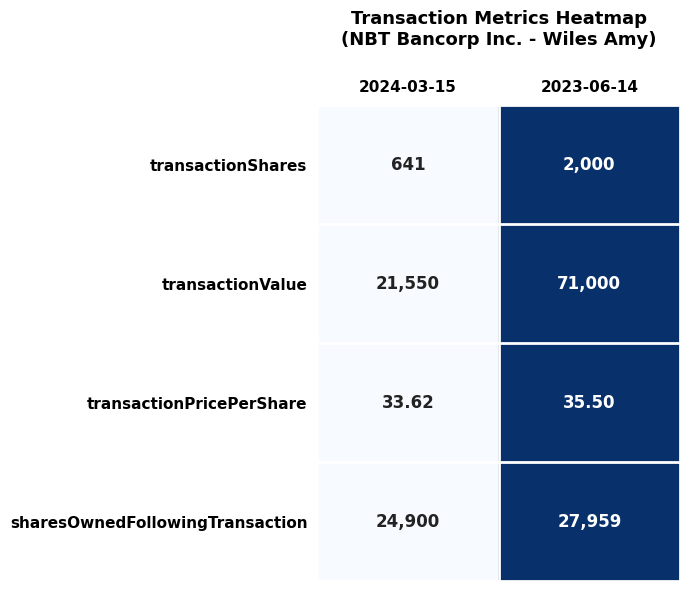

What is the greatest value displayed?

71000.0